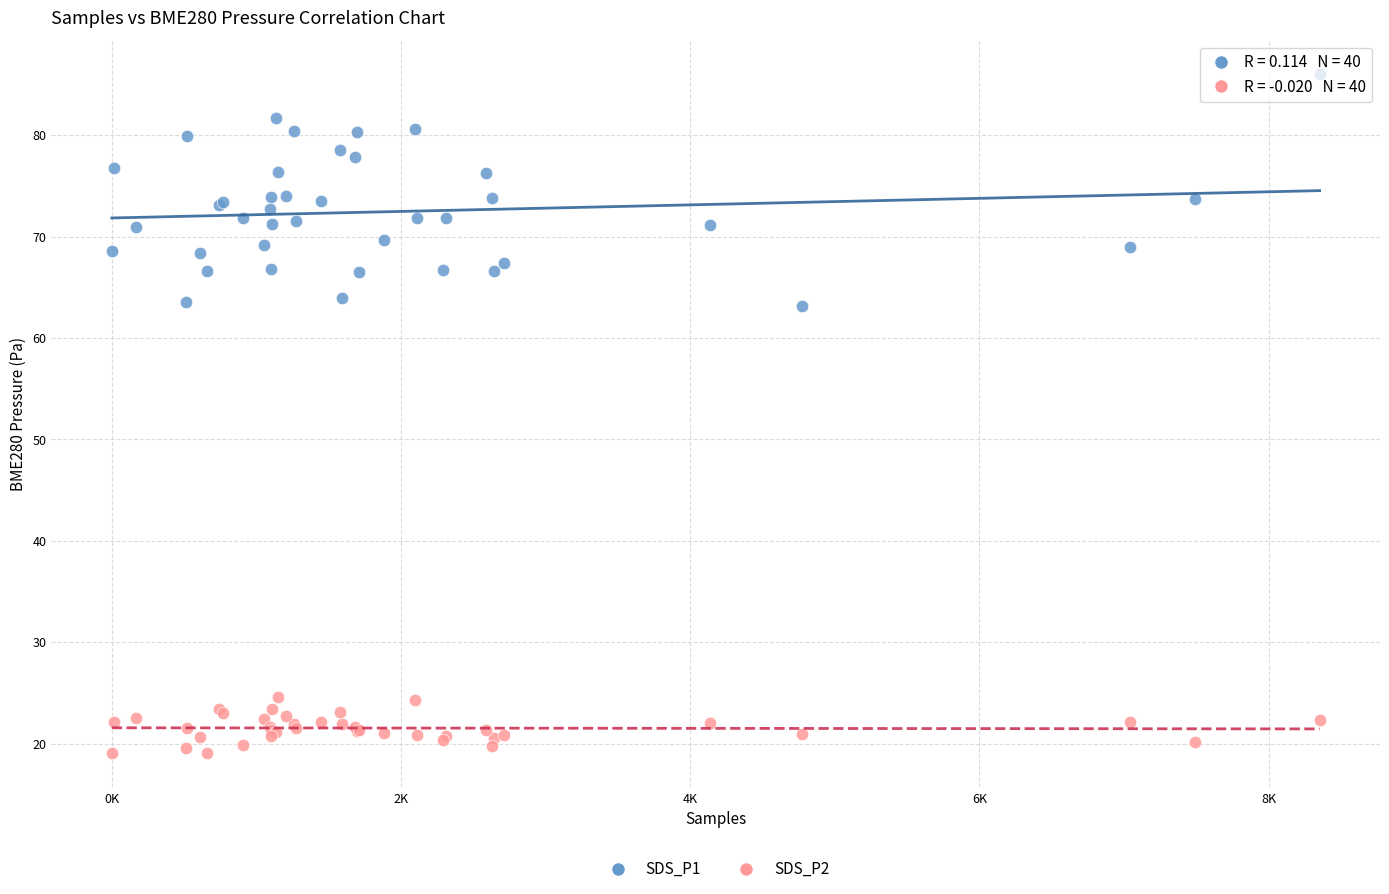

Which series reaches the minimum Y coordinate?

SDS_P2